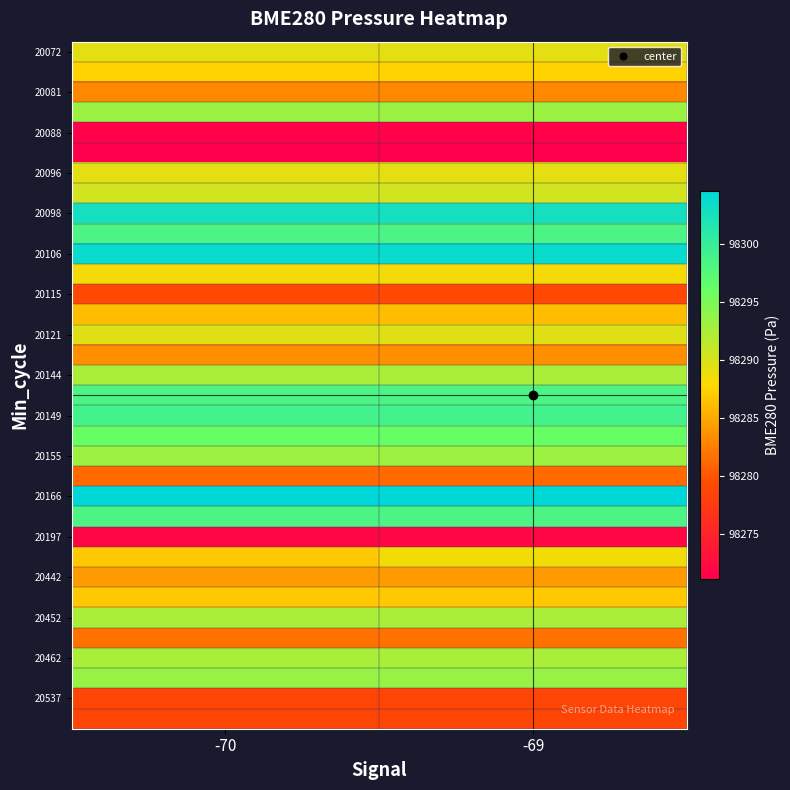

Between -69 and -70, which is larger?

-69